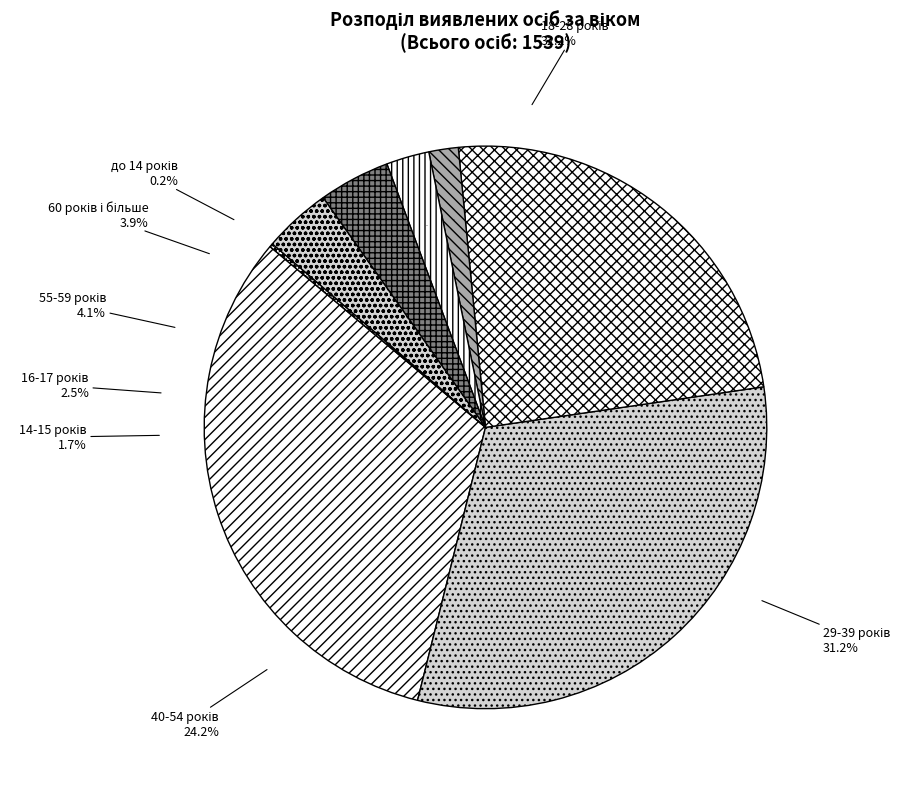

To the nearest percent, what is the difference between the до 14 років and 18-28 років slice percentages?

32%